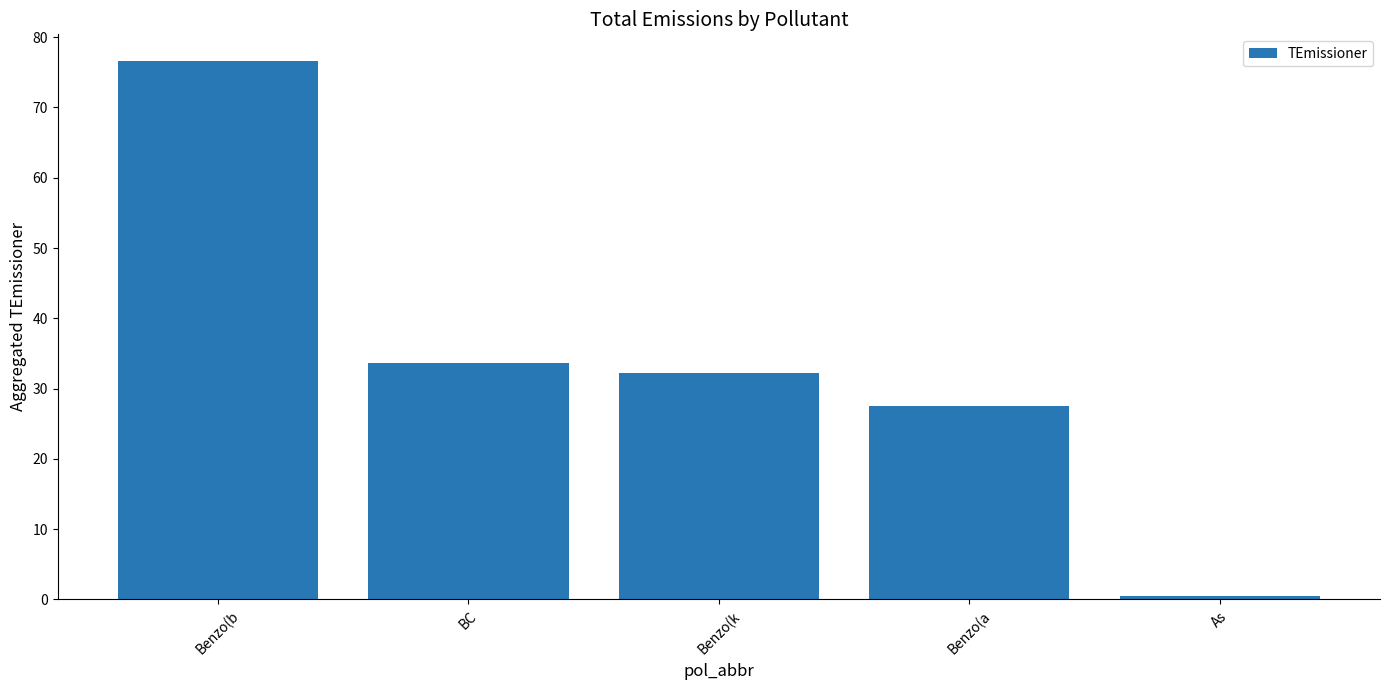

Is it true that the value at BC is 33.6?

True